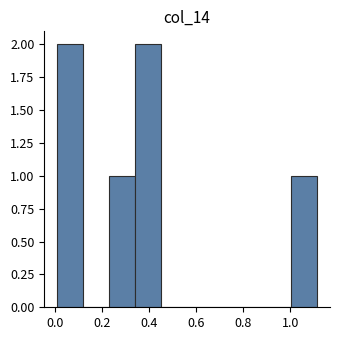

Reading left to right, transcribe this chart: for each bar, give the range it covers on the x-axis and its height. Neither the bar edges nor the heights are printed on the chart, so give them approximately, as read against the axes.

0.00 to 0.12: 2
0.12 to 0.22: 0
0.22 to 0.34: 1
0.34 to 0.46: 2
0.46 to 0.56: 0
0.56 to 0.68: 0
0.68 to 0.78: 0
0.78 to 0.90: 0
0.90 to 1.00: 0
1.00 to 1.12: 1